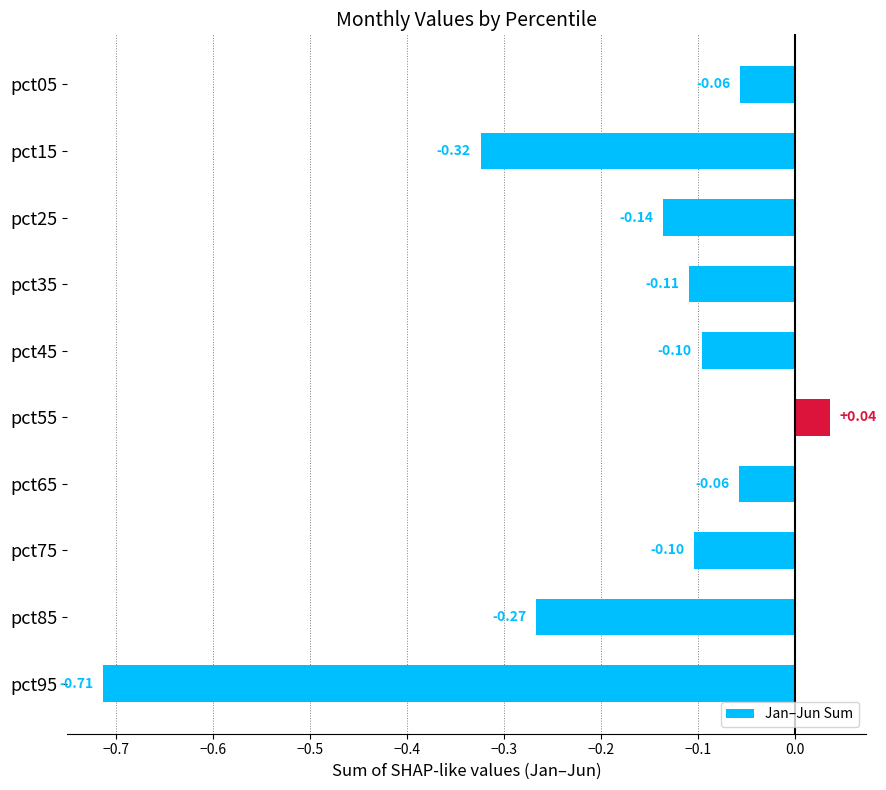

Which has a higher value, pct25 or pct35?

pct35